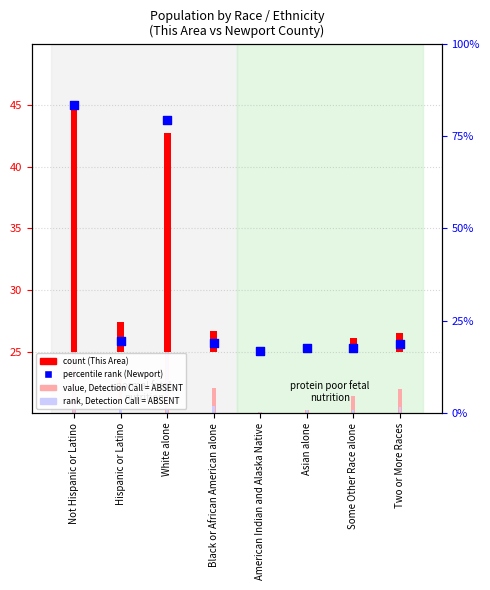

Approximately how many times larger is the value at American Indian and Alaska Native compared to Asian alone?

1.0